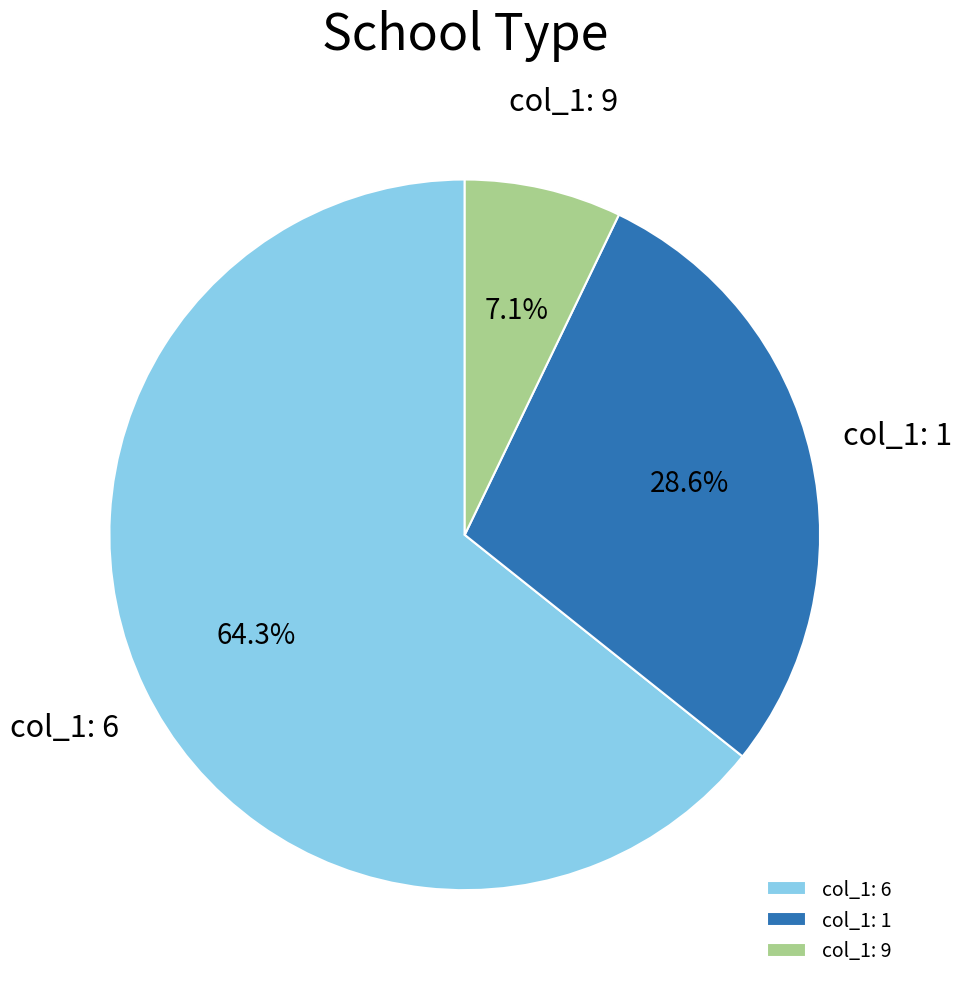

What portion of the pie excludes col_1: 6?

35.7%